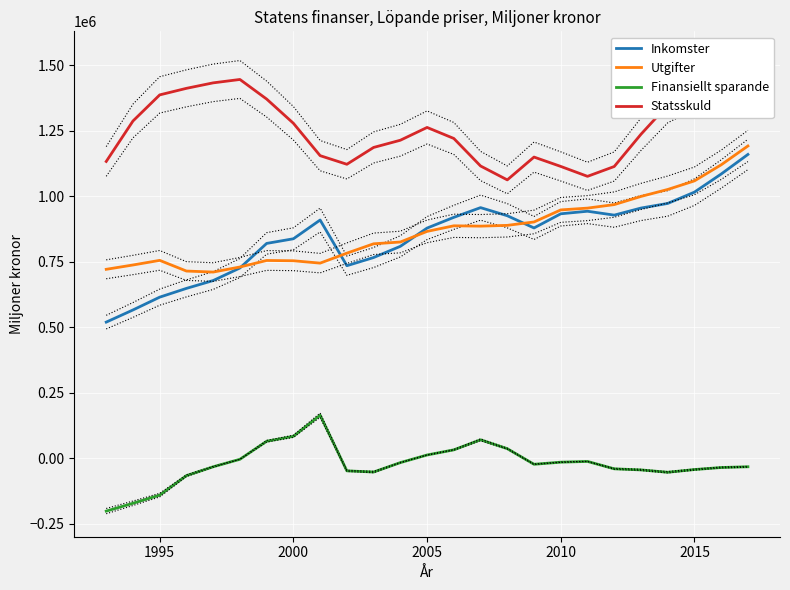

The Inkomster series shows 614656 at 1995. True or false?

True